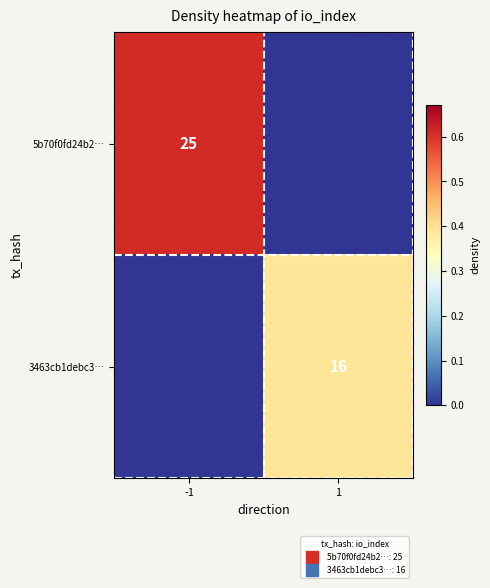

Rank the series by their maximum value, from highest to lowest.

5b70f0fd24b2…, 3463cb1debc3…